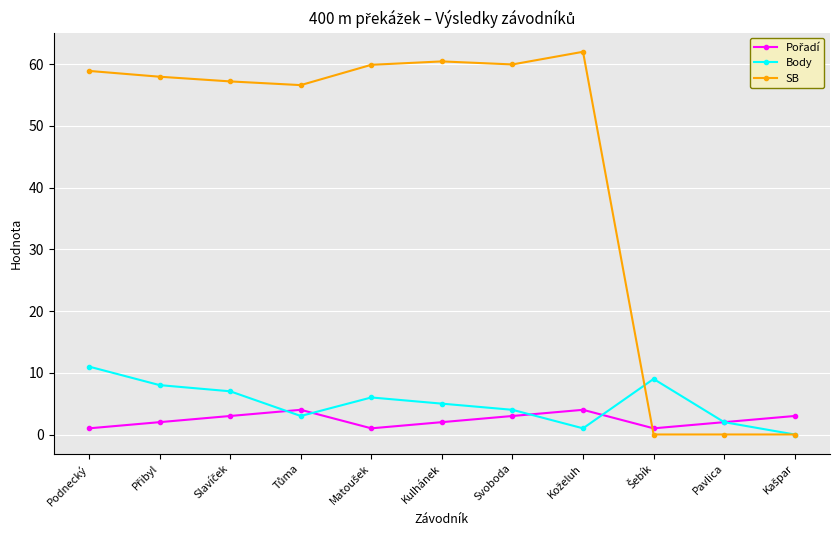

What is the greatest value displayed?

62.0